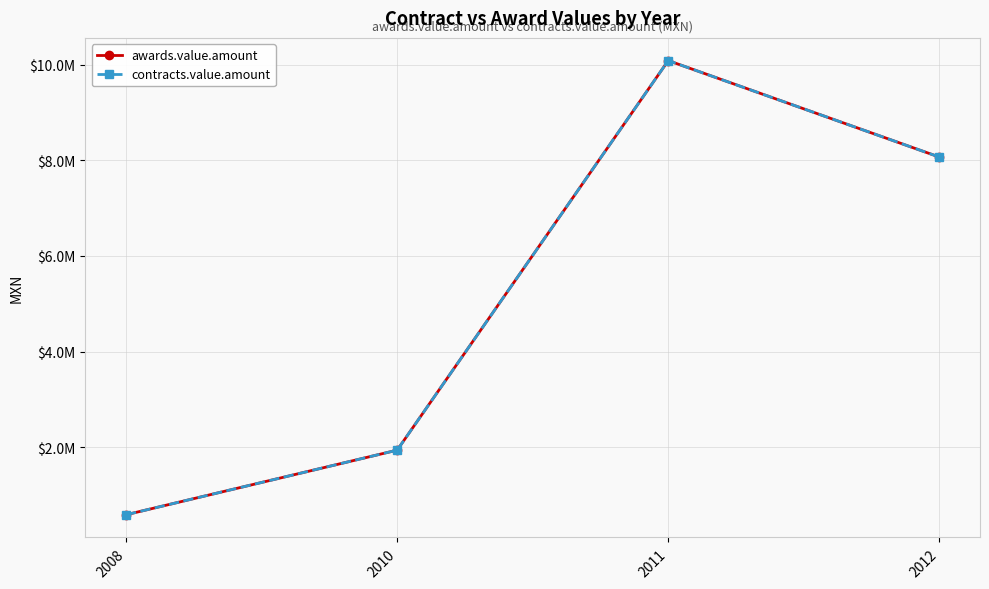

Does the chart display data point markers on the line(s)?

Yes